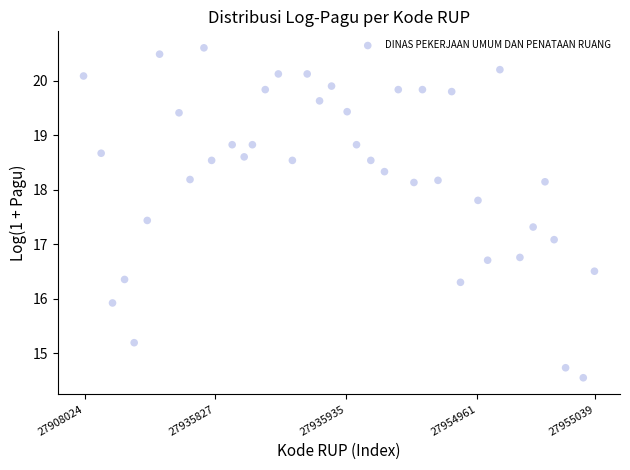

What is the range of Y values (max minus min)?

6.1